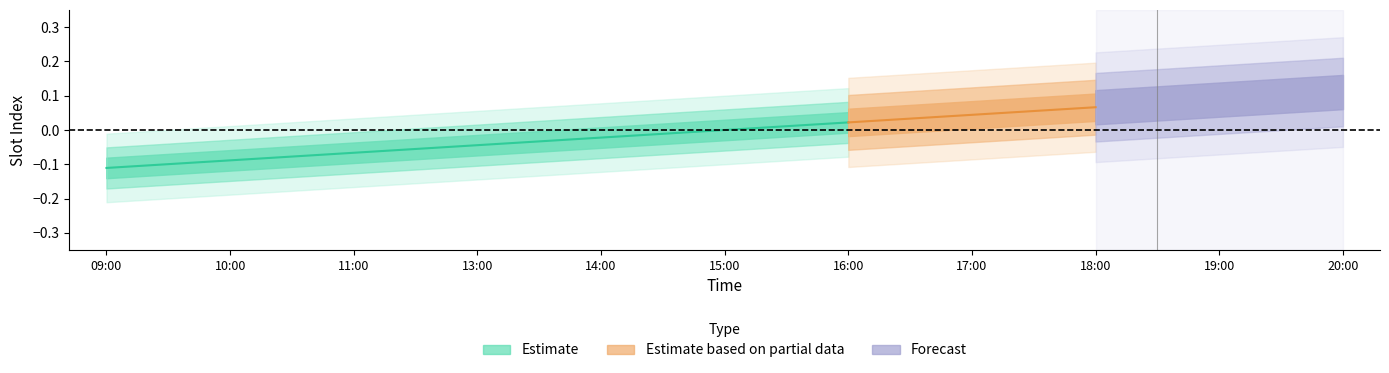

The chart shows a value of -0.1 at 09:00. True or false?

False